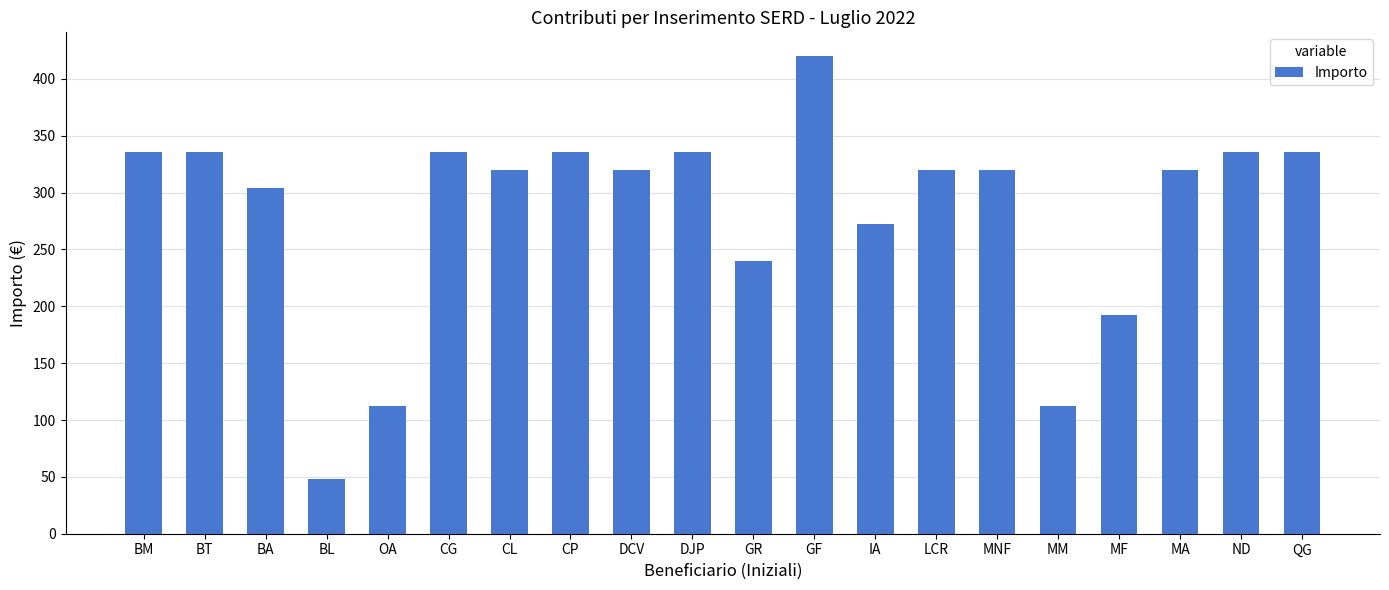

What is the difference between the values at DCV and MF?

128